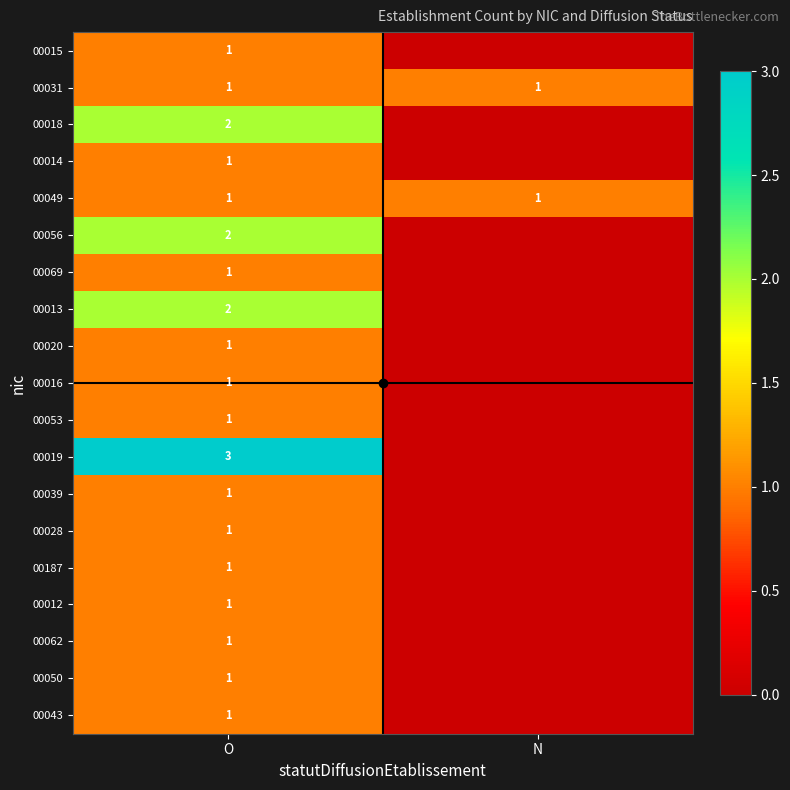

Which label corresponds to the smallest value in the chart?

N